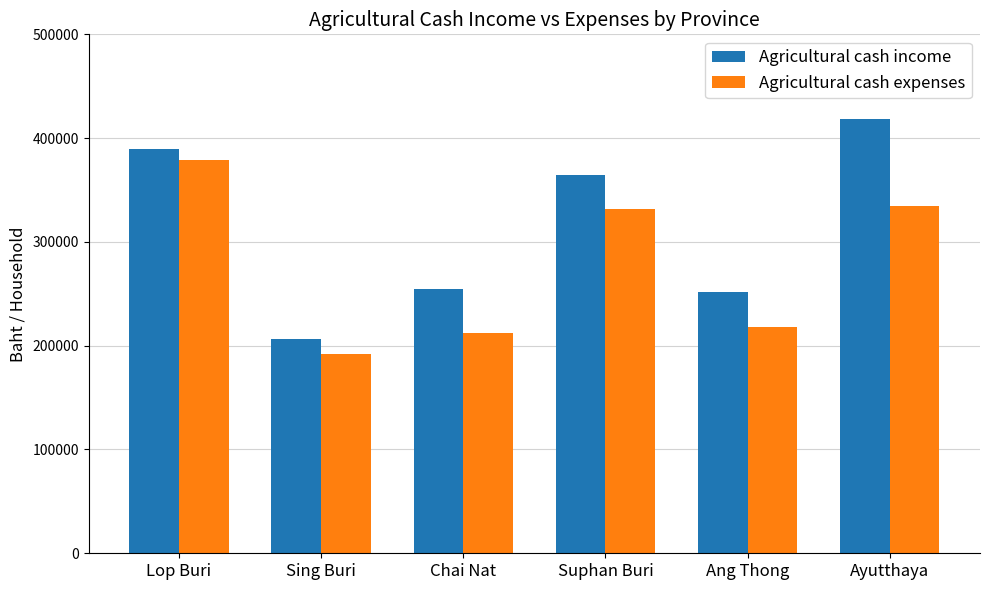

How many groups of bars are there?

6